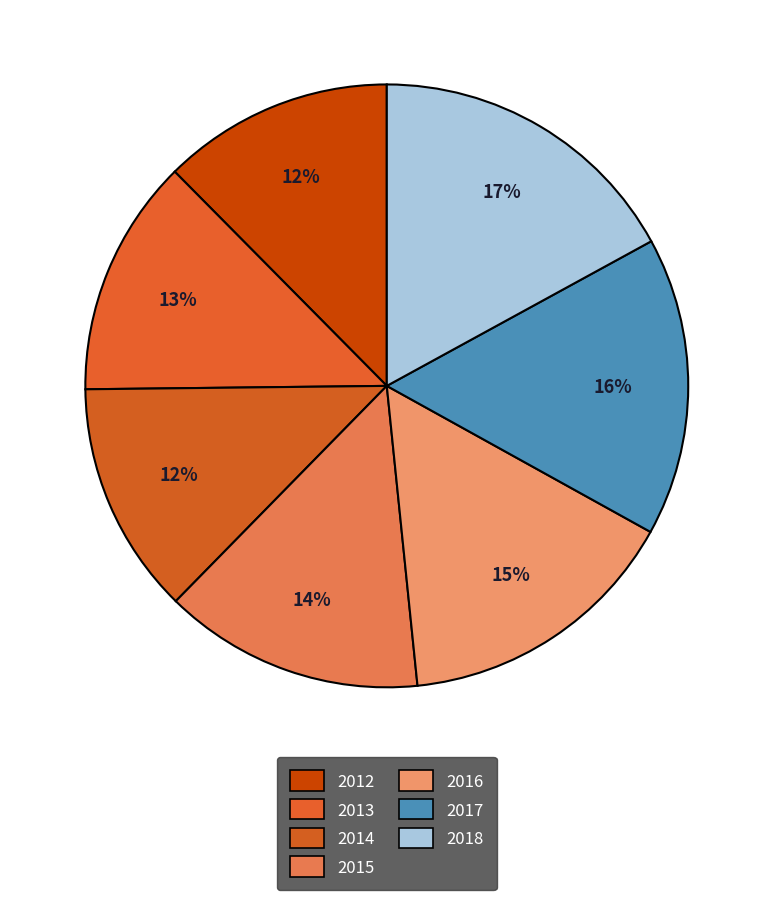

What percentage do 2016 and 2018 together represent?

32.4%